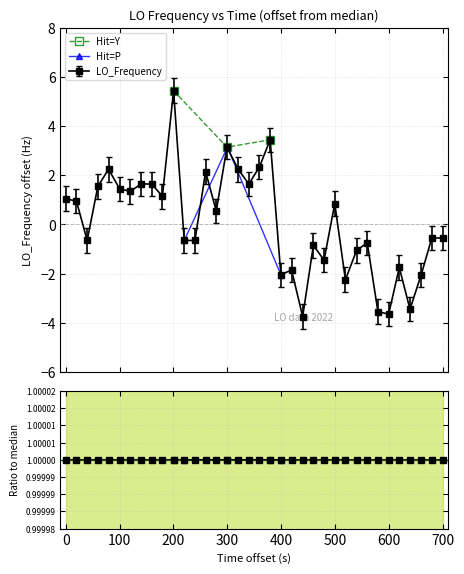

What is the difference between the maximum and minimum values in the Hit=Y series?

2.3